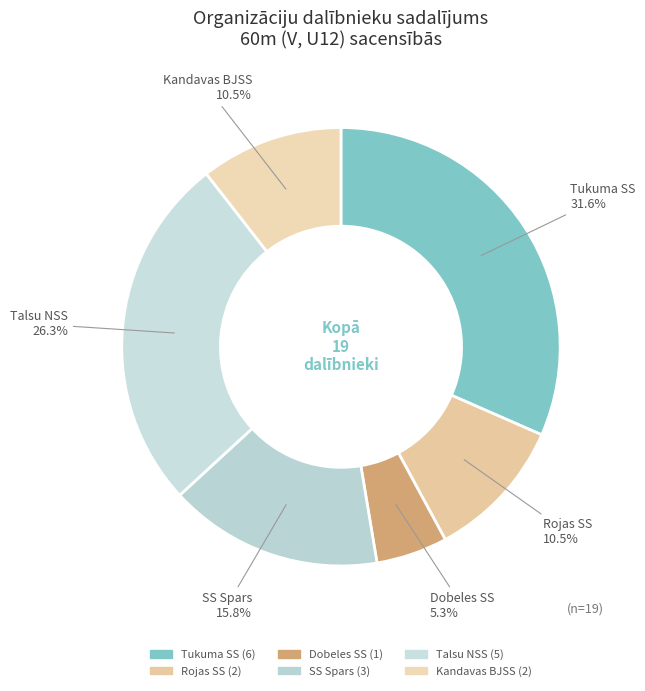

Count the number of slices in the pie.

6